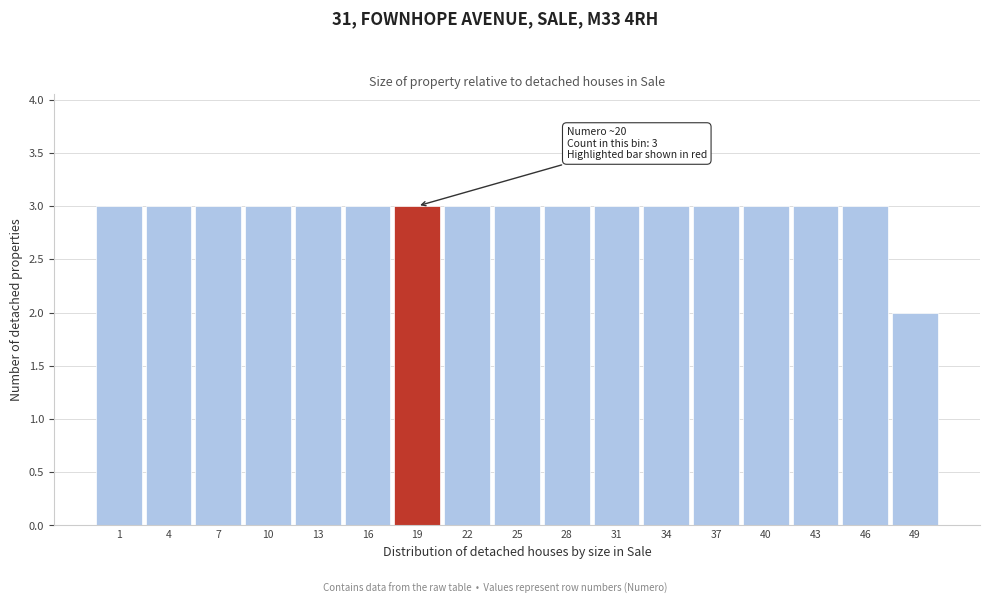

Reading left to right, transcribe all the data shown in this chart.

3	3	3	3	3	3	3	3	3	3	3	3	3	3	3	3	2